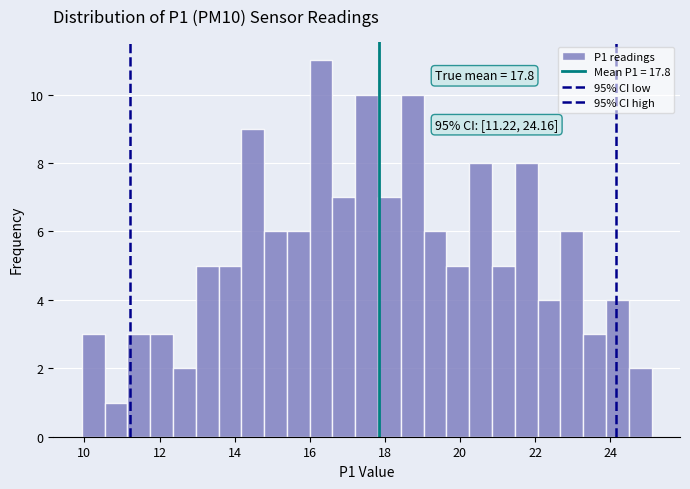

Around what value on the x-axis is the tallest bar? Give the approximate position of its centre, as read against the axis.

16.4